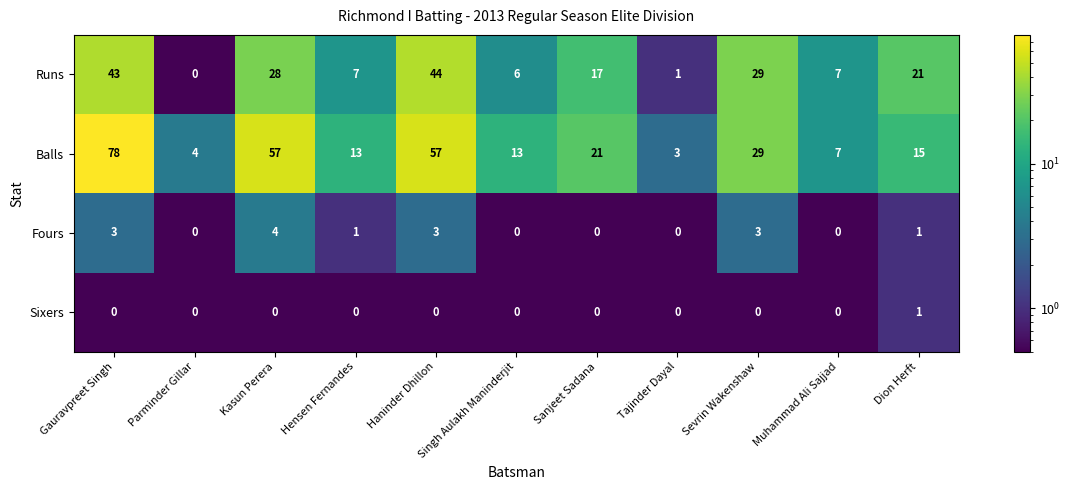

True or false: Fours has a value of 1 at Hensen Fernandes.

True